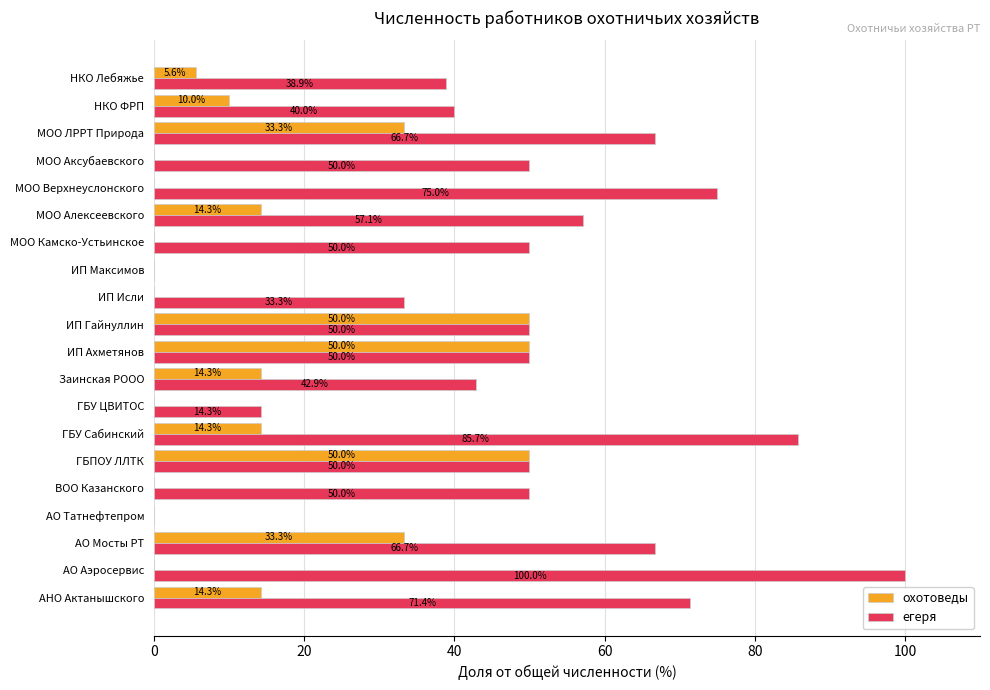

Read the егеря value at ГБПОУ ЛЛТК.

50.0